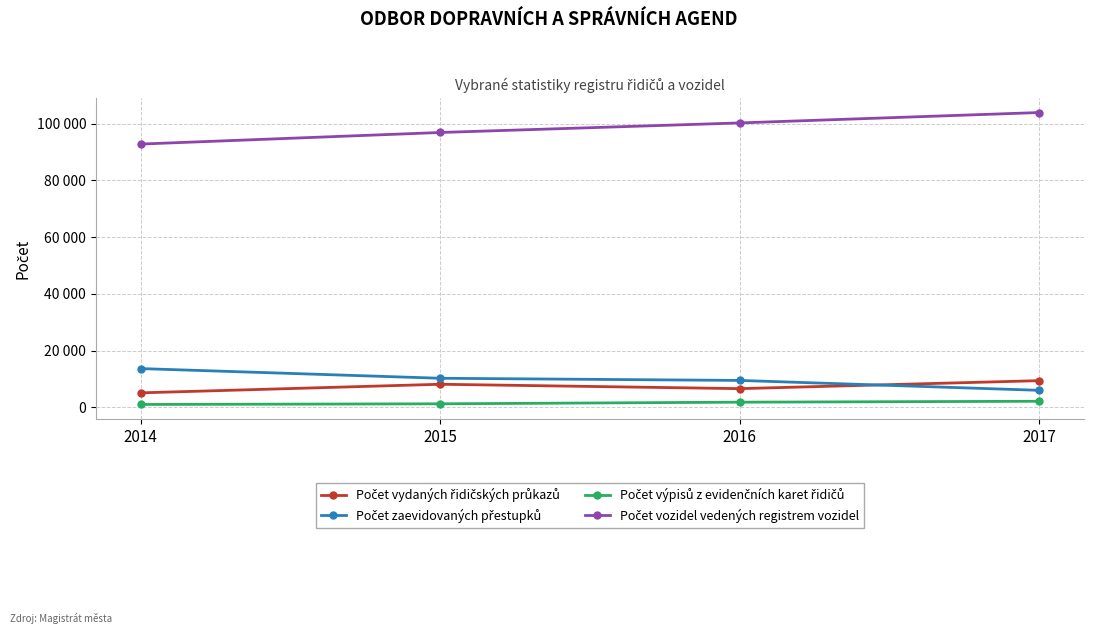

Is this an area chart (filled region under the line)?

No